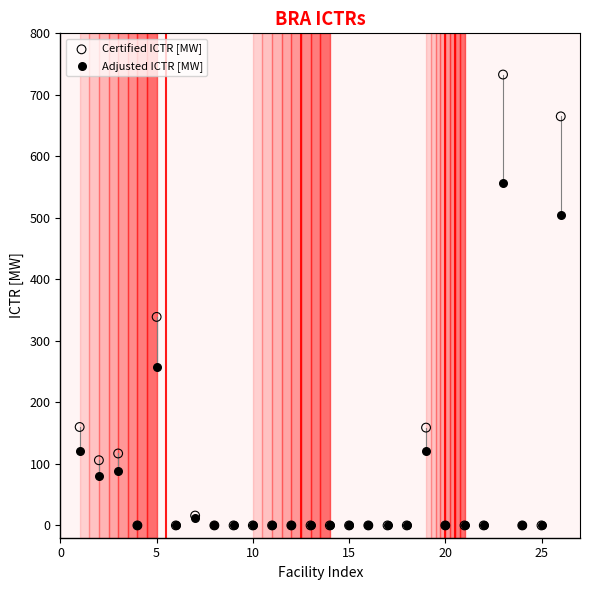

Across all series, what Y value is closest to 366?

339.0